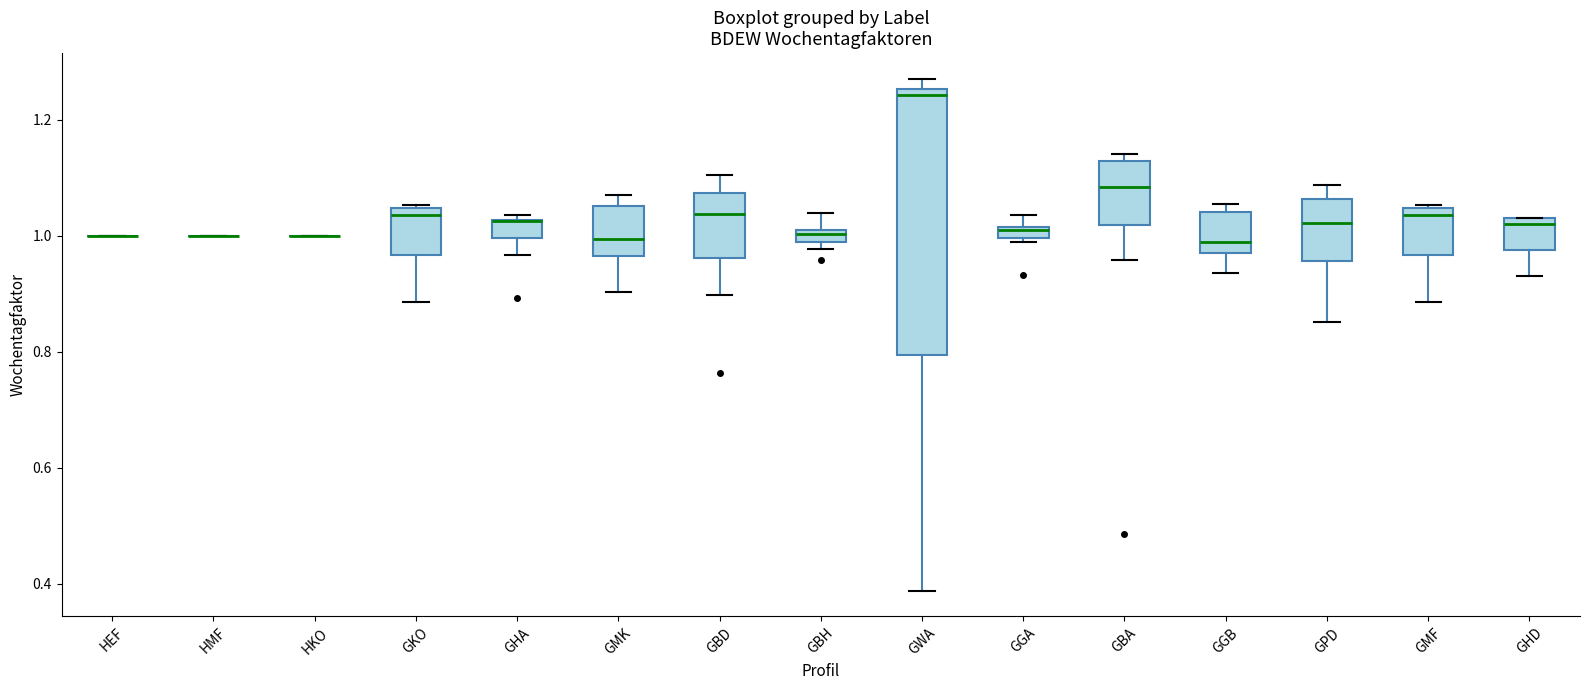

Where is the upper edge of the box for GMK on the y-axis? The values are not printed on the chart, so give them approximately, as read against the axis.

1.06